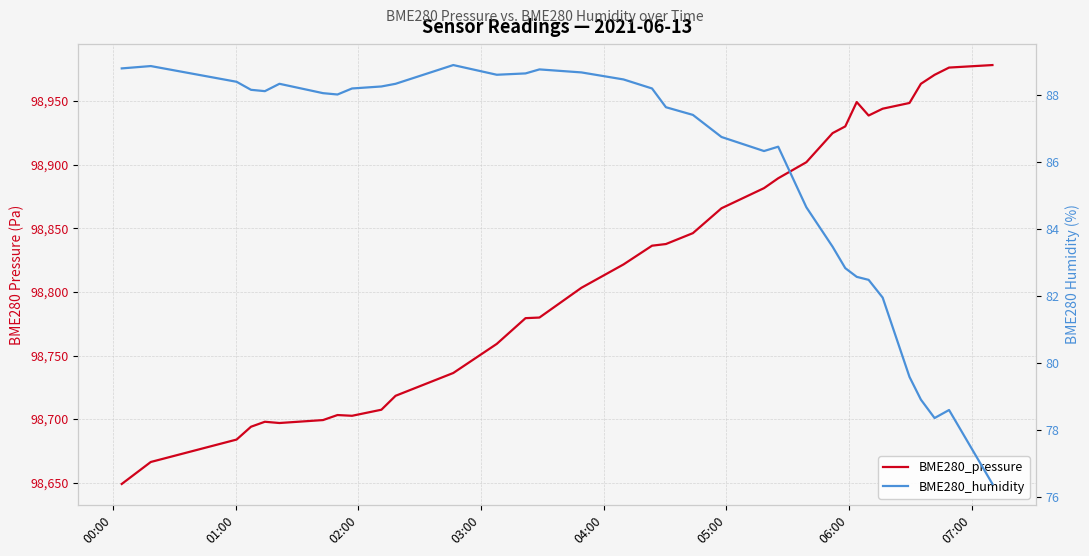

True or false: BME280_humidity and BME280_pressure cross at least once.

False